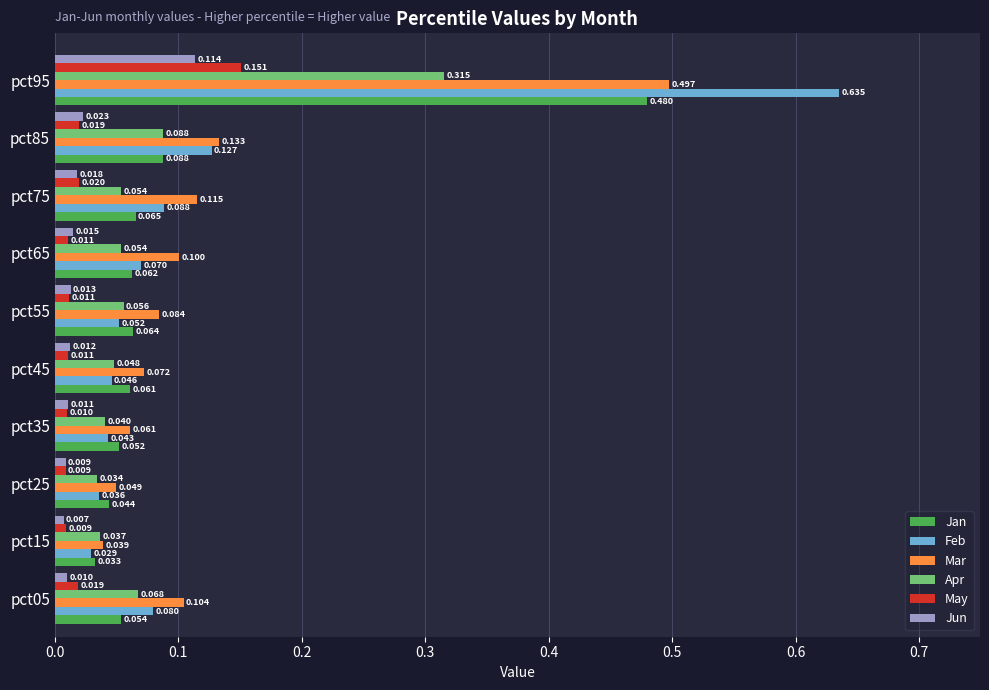

Is the value of Mar at pct95 greater than the value of May at pct25?

Yes